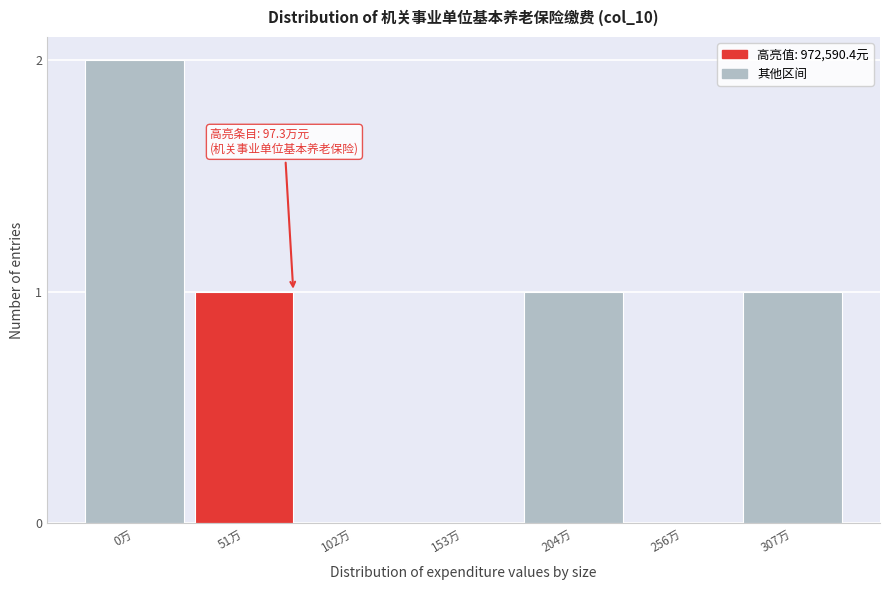

Reading right to left, transcribe all the data shown in this chart.

307万=1	256万=0	204万=1	153万=0	102万=0	51万=1	0万=2